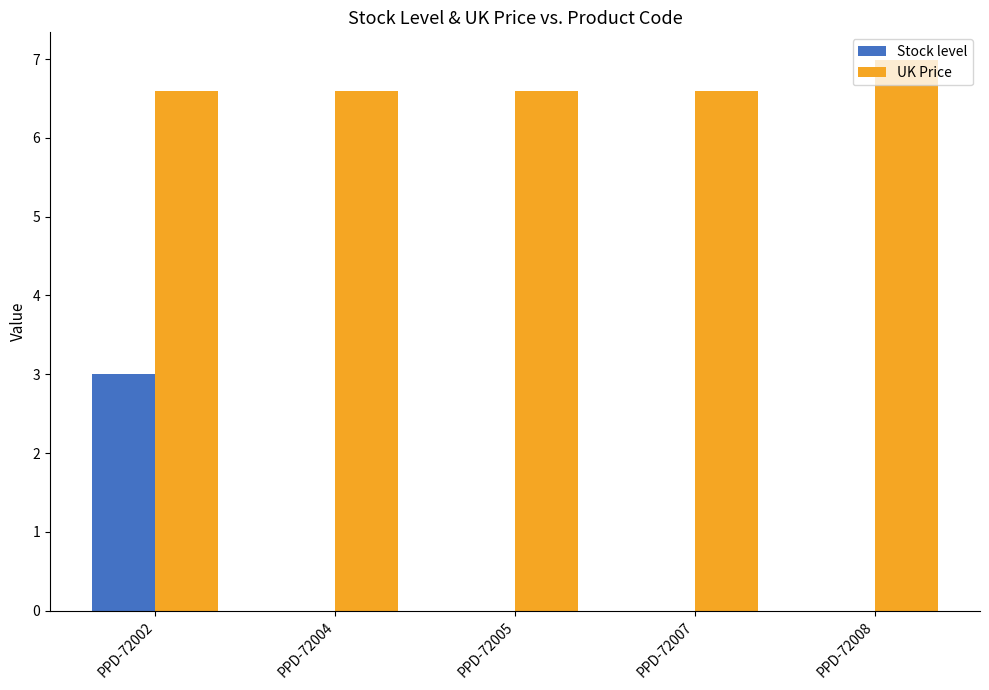

Which category has the highest value across all series?

PPD-72008